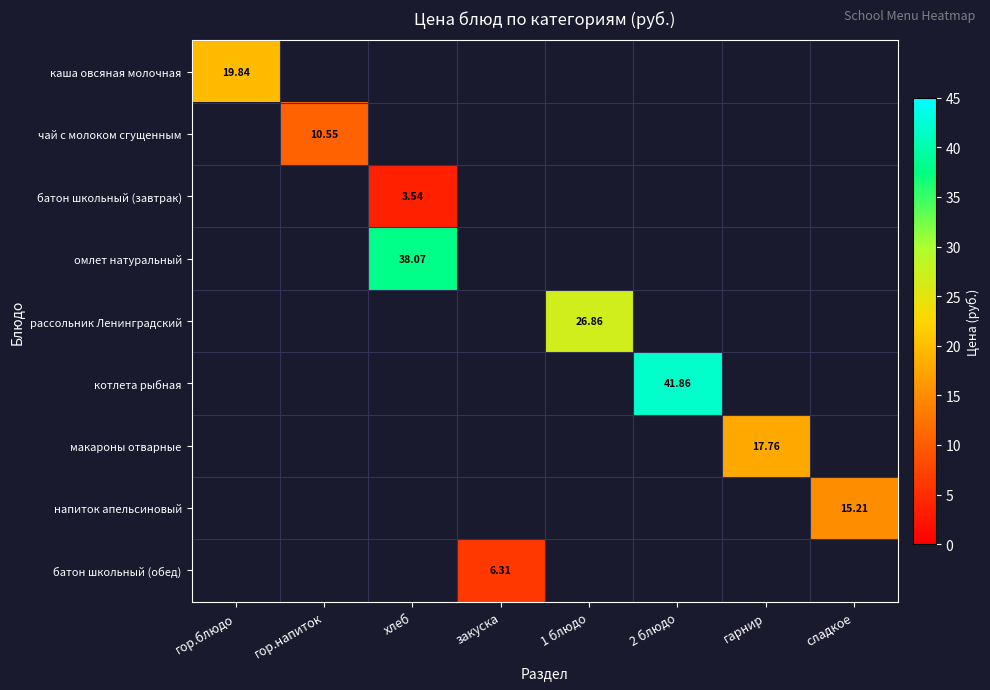

Is the value of напиток апельсиновый at сладкое greater than the value of чай с молоком сгущенным at гор.напиток?

Yes